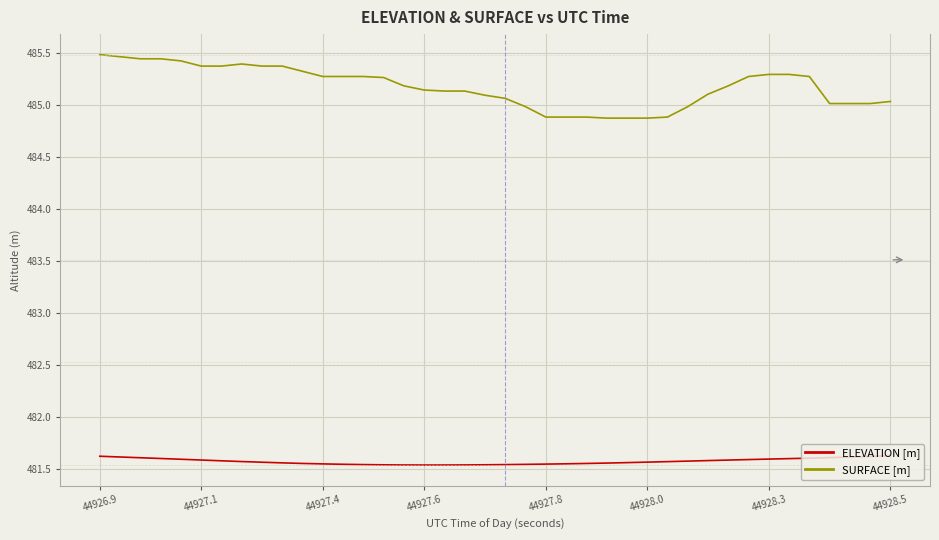

Which series has the largest total across all categories?

SURFACE [m]